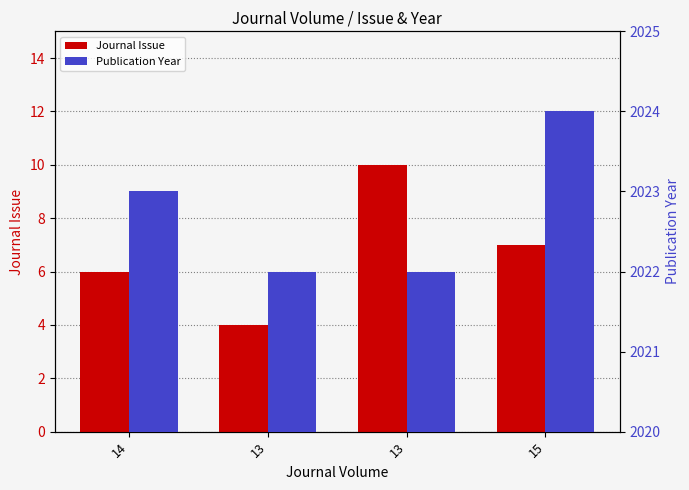

What is the minimum value shown in the chart?

4